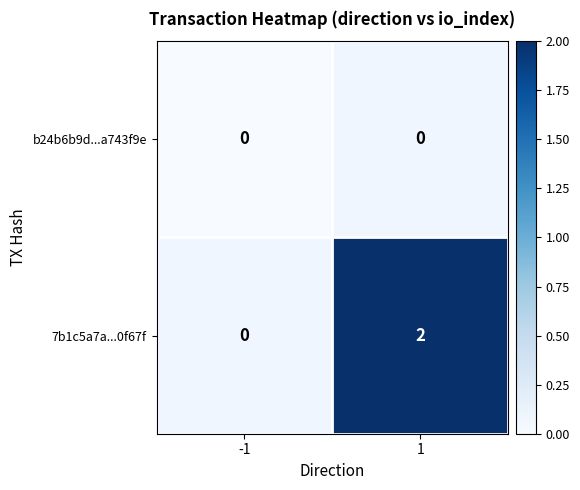

Is it true that 7b1c5a7a...0f67f equals 1 at 1?

False